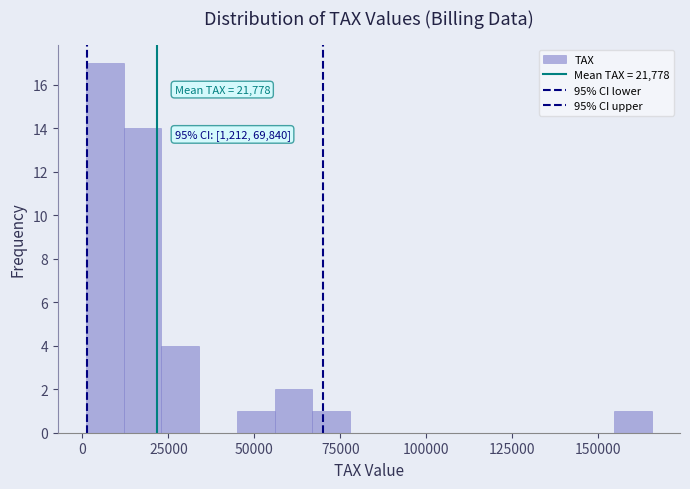

Read against the x-axis, roughly where is the centre of the tallest bar?

5000